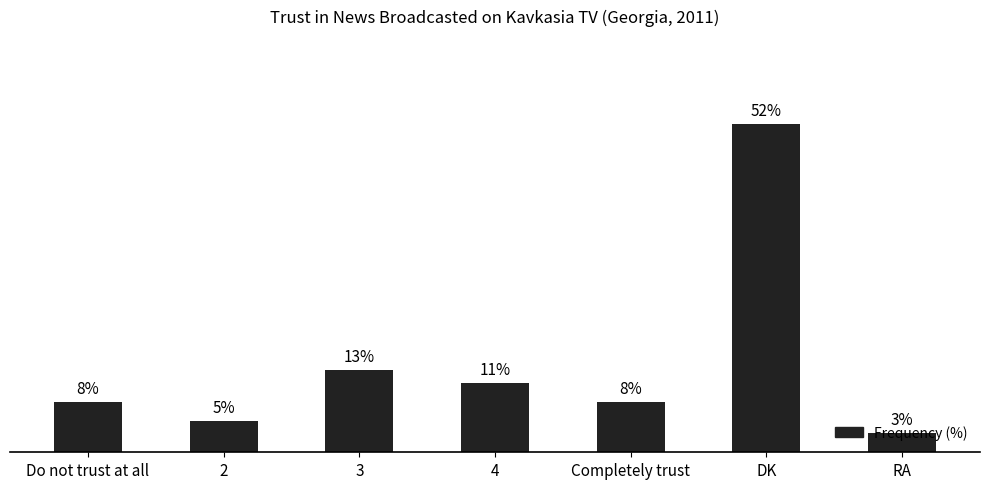

What is the label of the 1st bar from the right?

RA